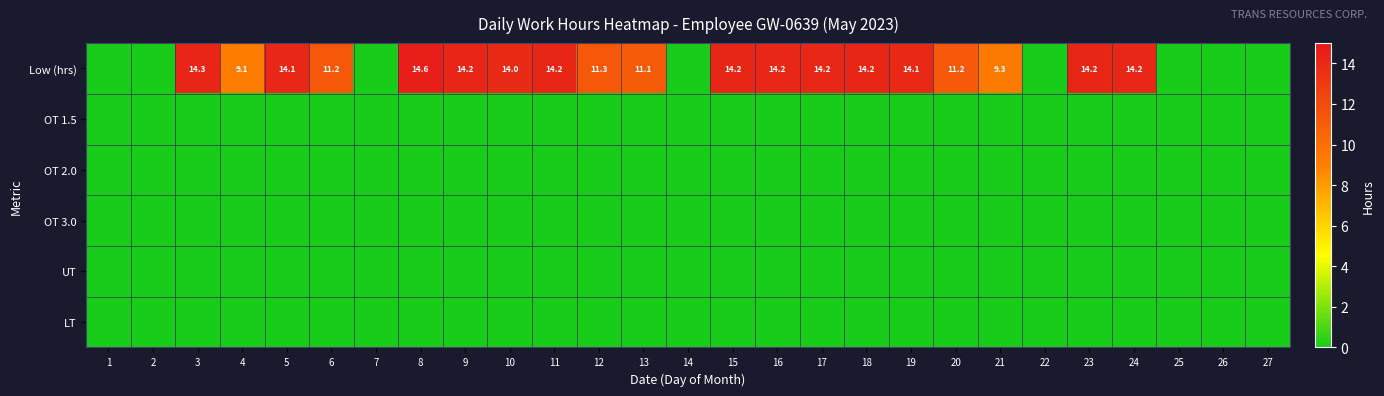

The value of OT 3.0 at 17 is 0.0. True or false?

True